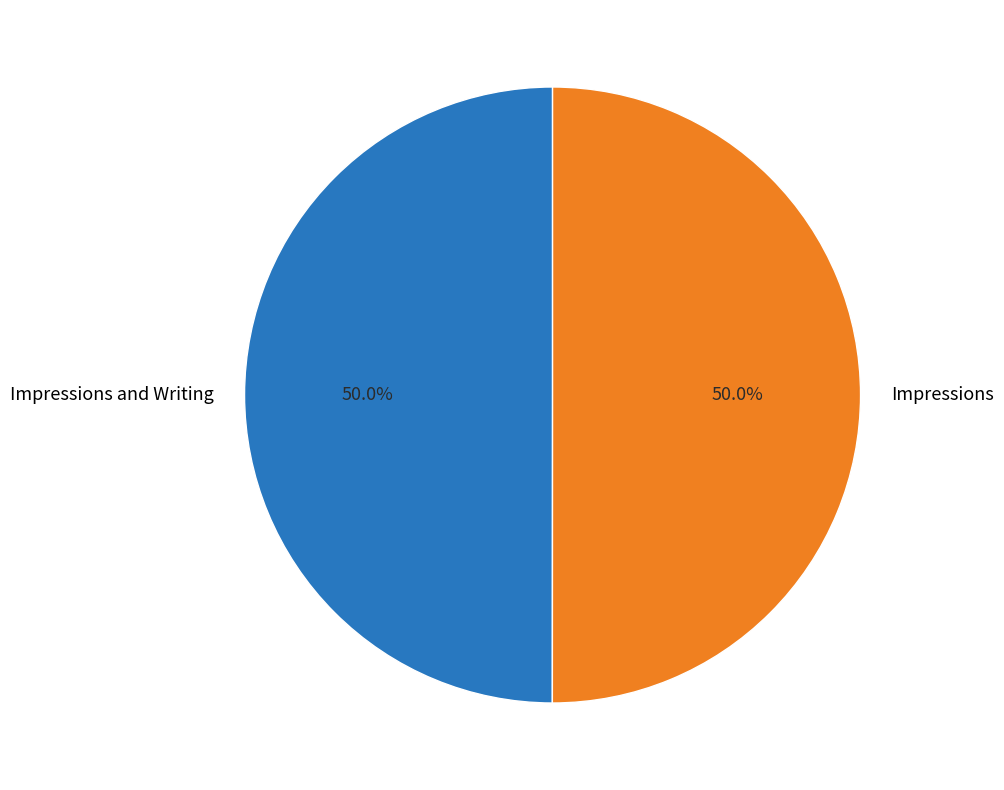

What portion of the pie excludes Impressions and Writing?

50.0%